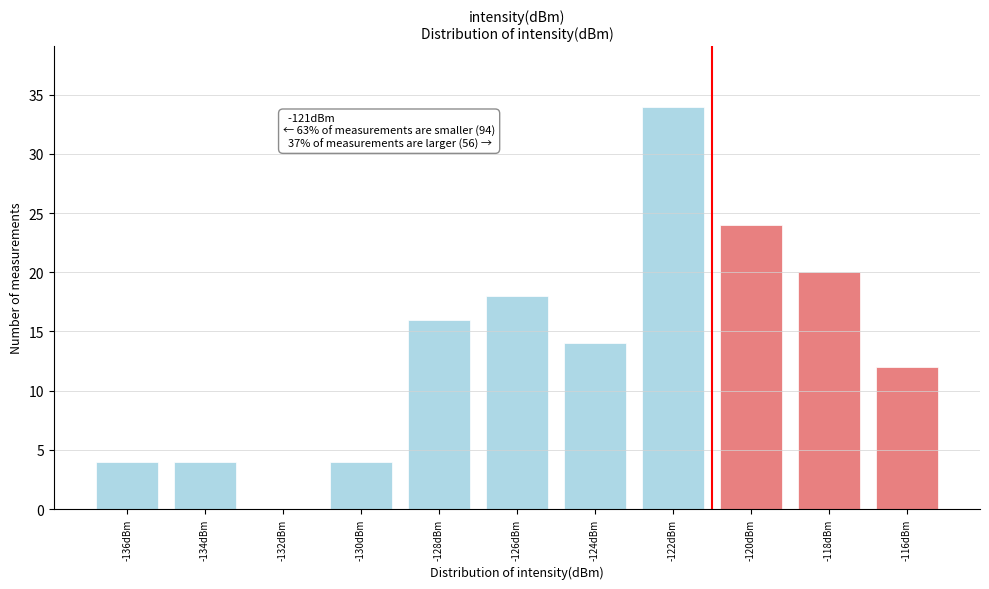

Reading right to left, transcribe all the data shown in this chart.

-116dBm=12	-118dBm=20	-120dBm=24	-122dBm=34	-124dBm=14	-126dBm=18	-128dBm=16	-130dBm=4	-132dBm=0	-134dBm=4	-136dBm=4